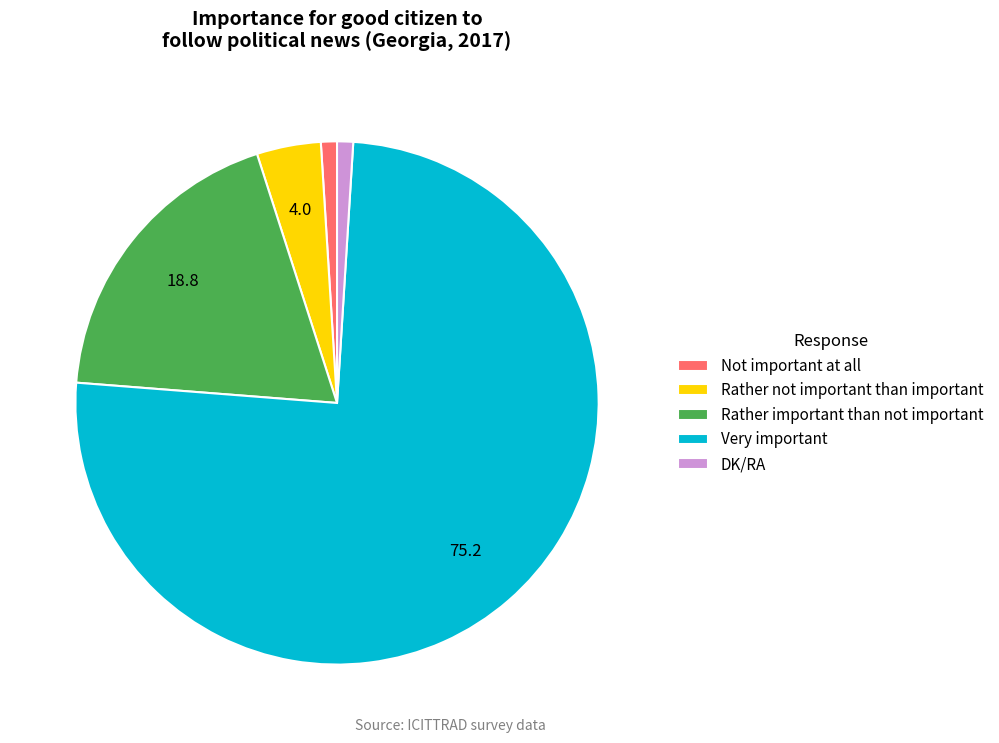

Does Very important represent more than half of the total?

Yes